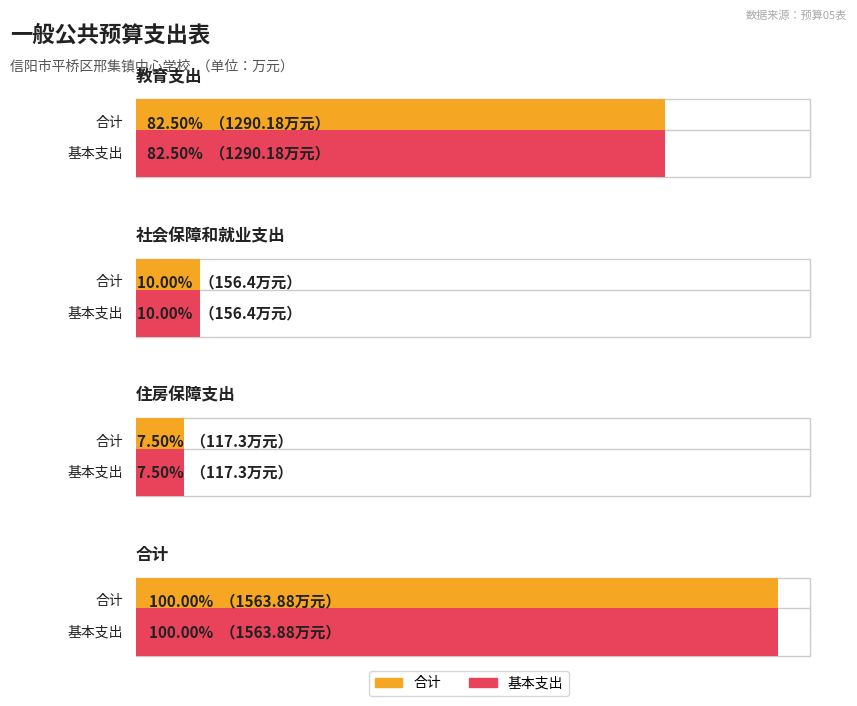

At which label does 合计 first exceed 1290?

教育支出